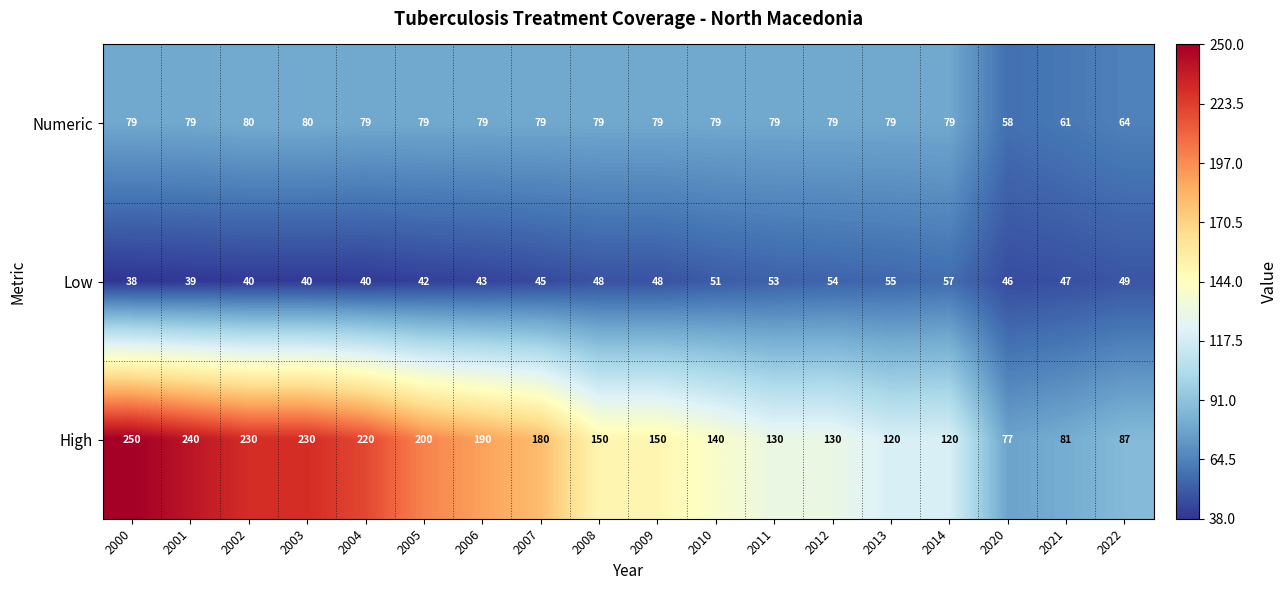

What is the total value across all series at 2009?

277